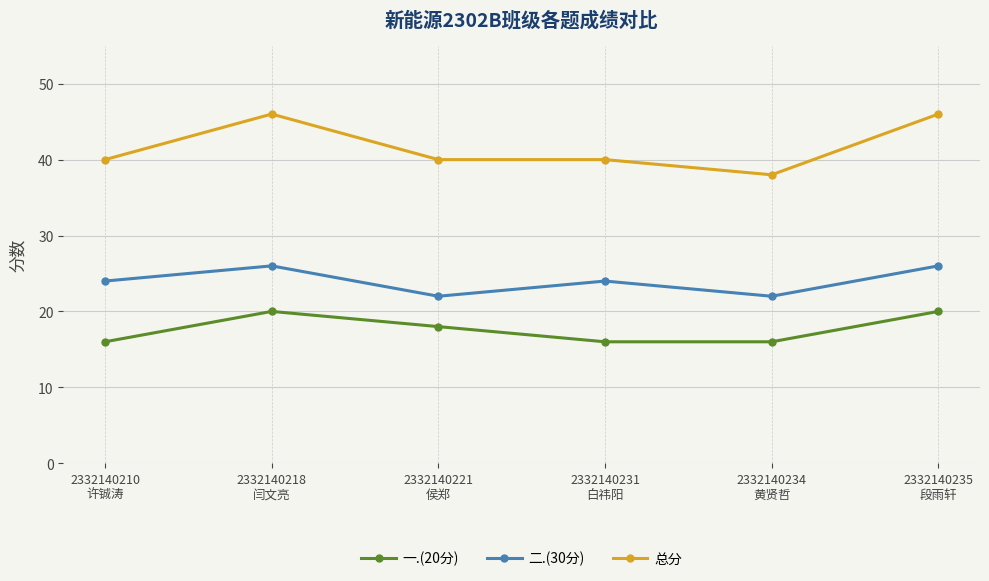

Which series has the largest total across all categories?

总分